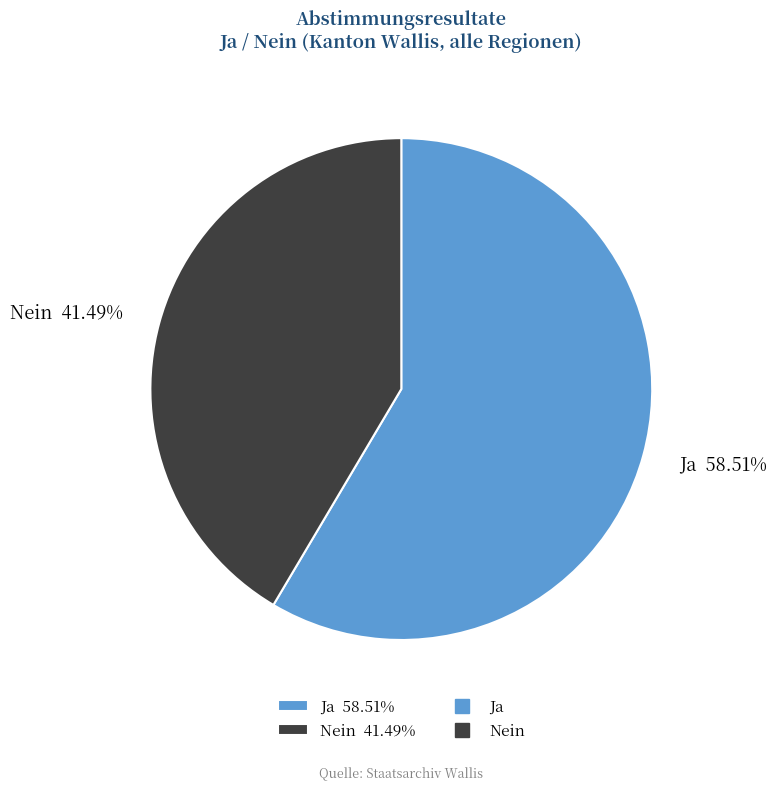

Approximately how many times larger is the value at Nein compared to Ja?

0.7